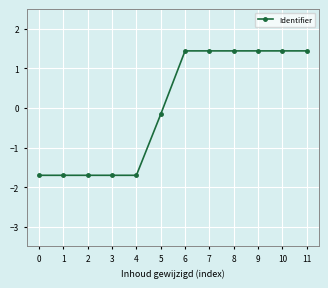

What is the smallest value displayed?

-1.7